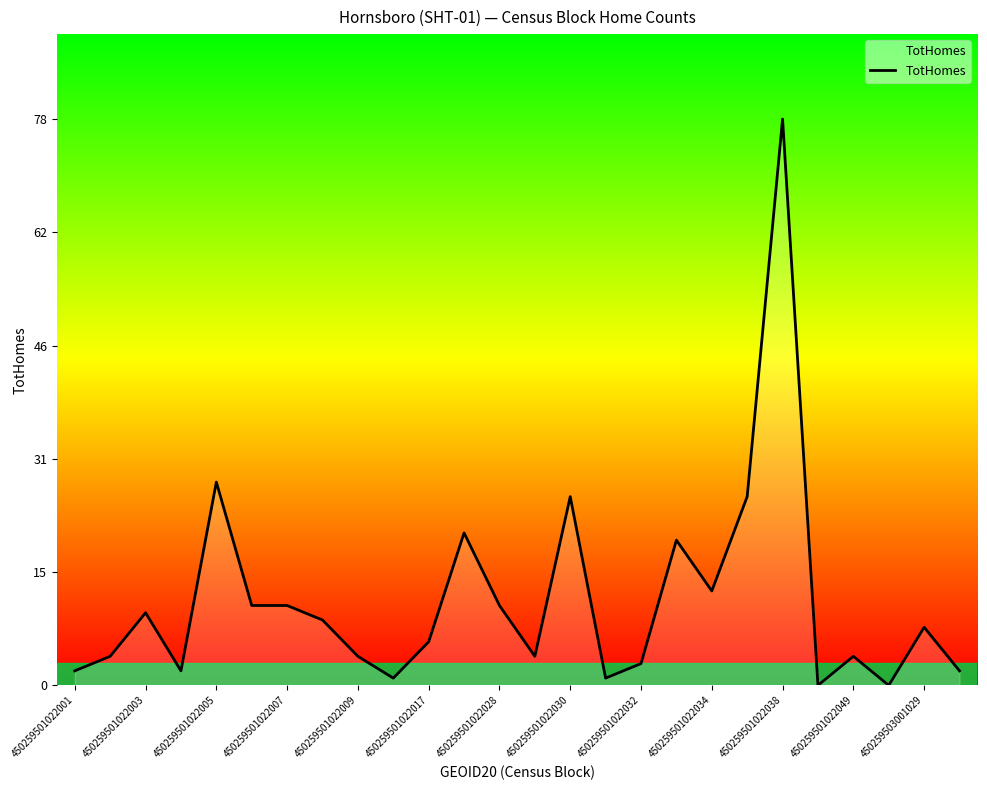

What is the difference between the maximum and minimum values?

78